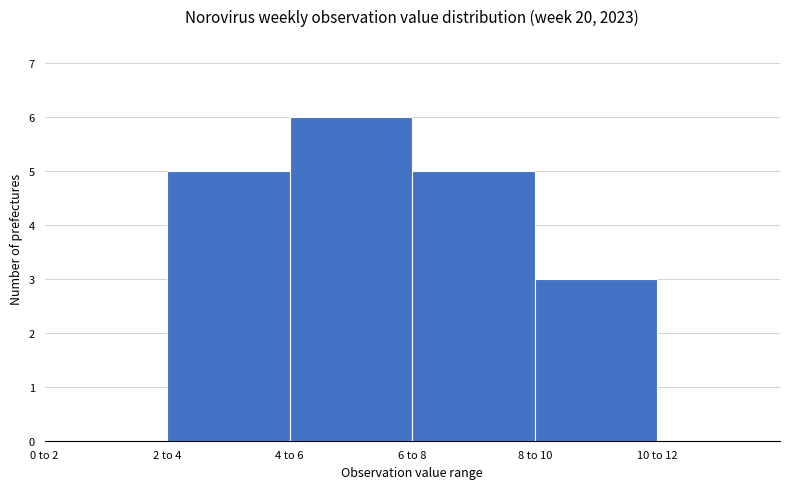

Reading left to right, extract all data points from this chart.

0 to 2=0	2 to 4=5	4 to 6=6	6 to 8=5	8 to 10=3	10 to 12=0